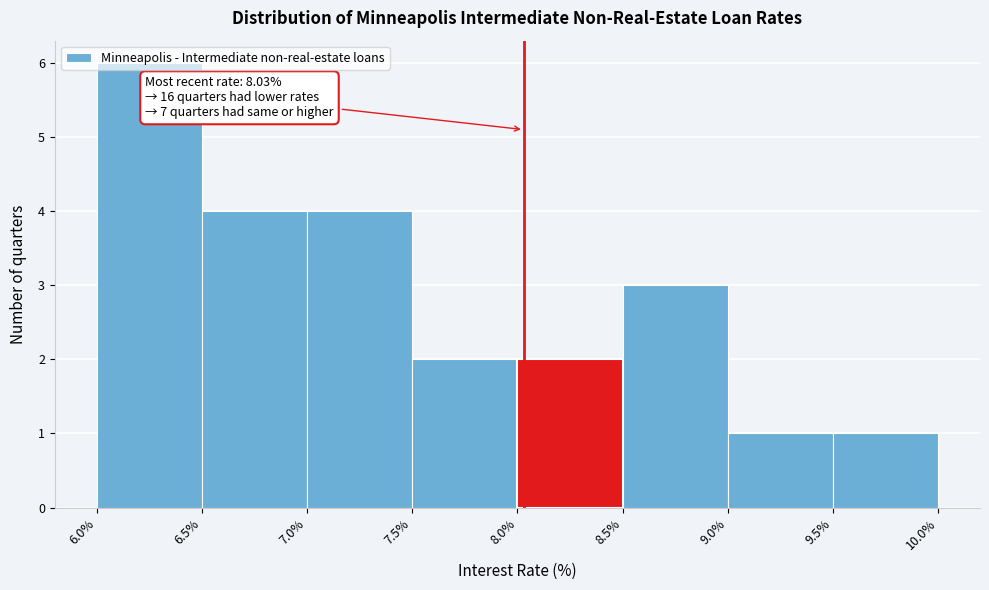

Which range on the x-axis has the tallest bar?

6.0% to 6.5%